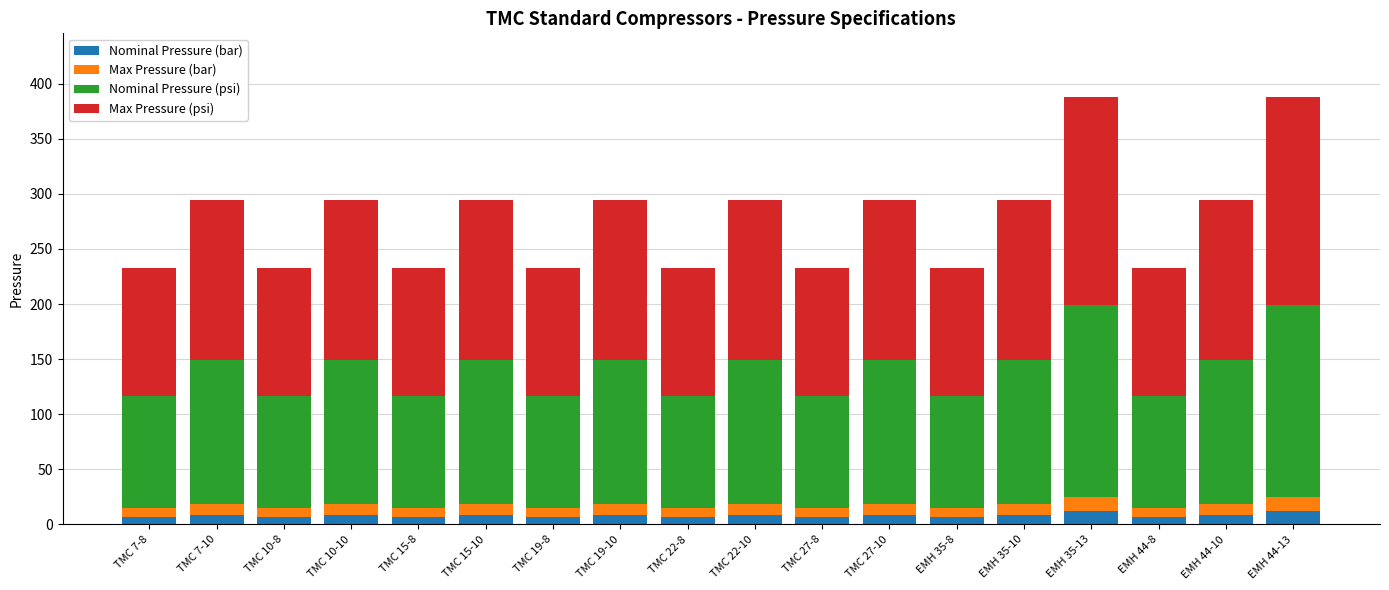

The Nominal Pressure (bar) series shows 9.0 at TMC 10-10. True or false?

True